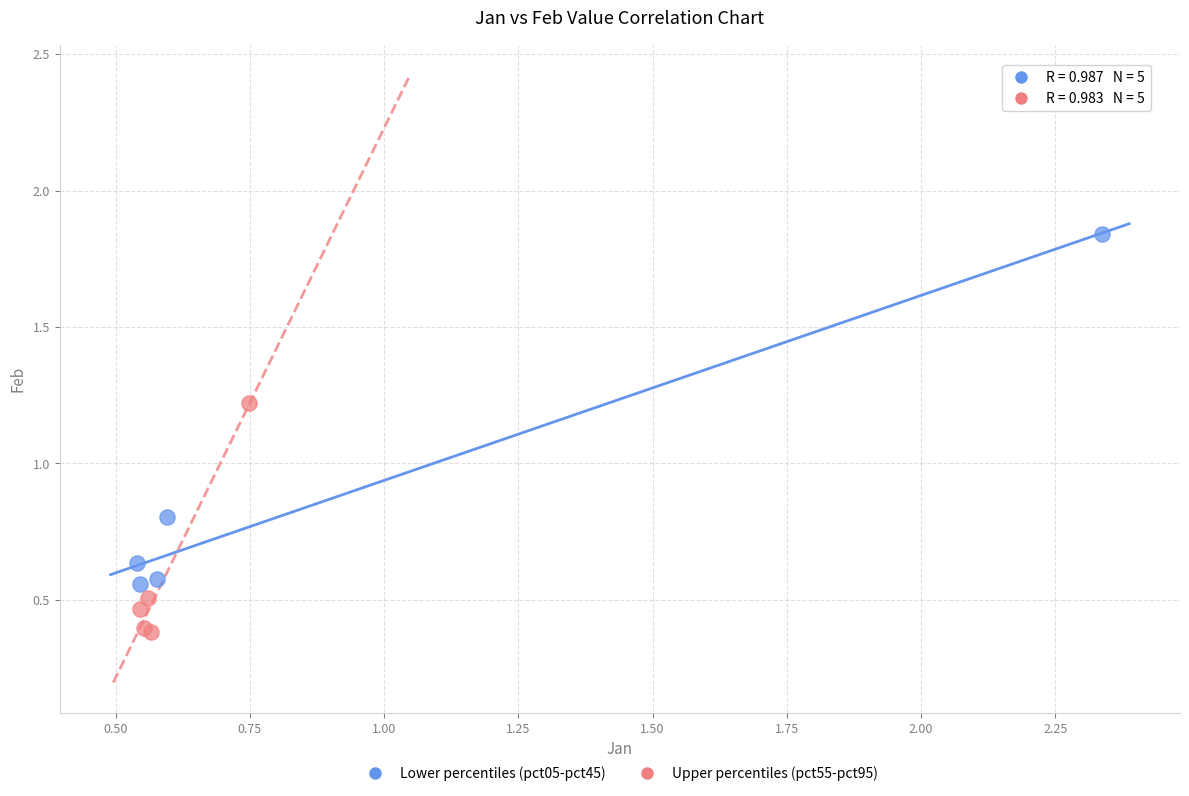

Which series has the widest spread of Y values?

Lower percentiles (pct05-pct45)